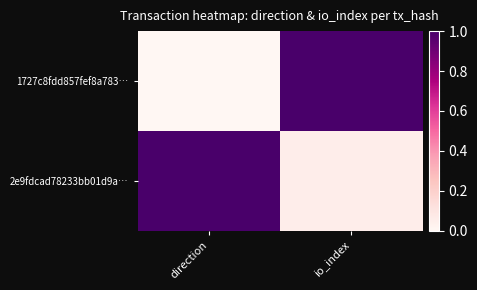

Which series has the widest spread of values?

1727c8fdd857fef8a783…